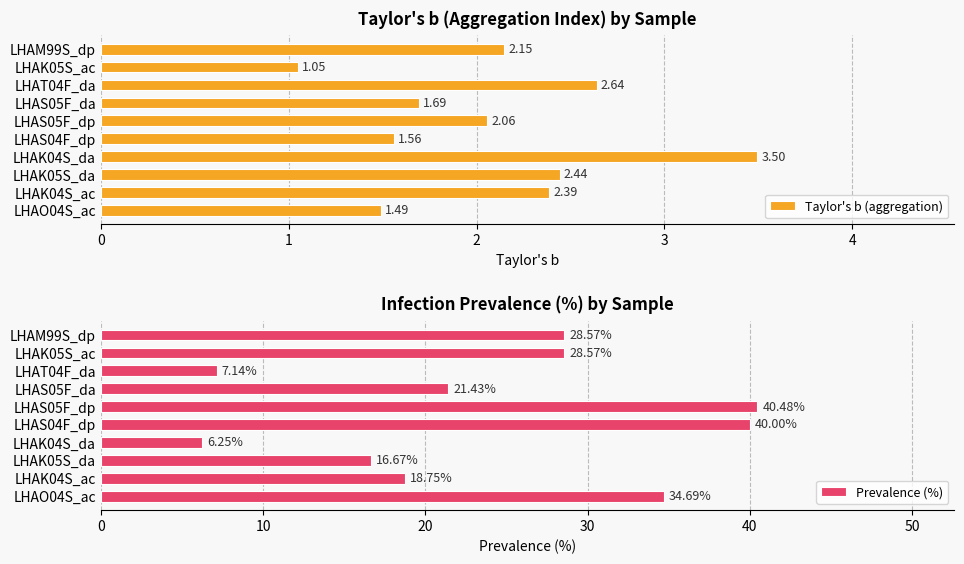

How many data points in Taylor's b (aggregation) are above 2?

6